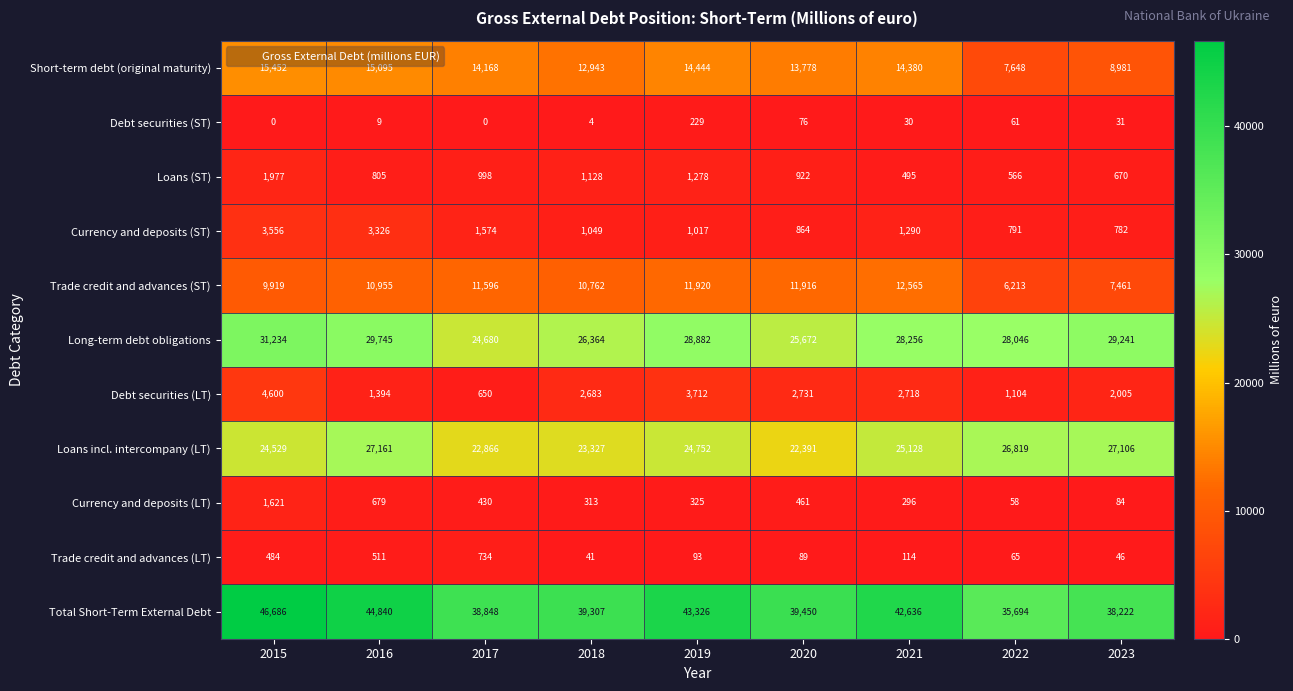

Rank the series by their maximum value, from highest to lowest.

Total Short-Term External Debt, Long-term debt obligations, Loans incl. intercompany (LT), Short-term debt (original maturity), Trade credit and advances (ST), Debt securities (LT), Currency and deposits (ST), Loans (ST), Currency and deposits (LT), Trade credit and advances (LT), Debt securities (ST)